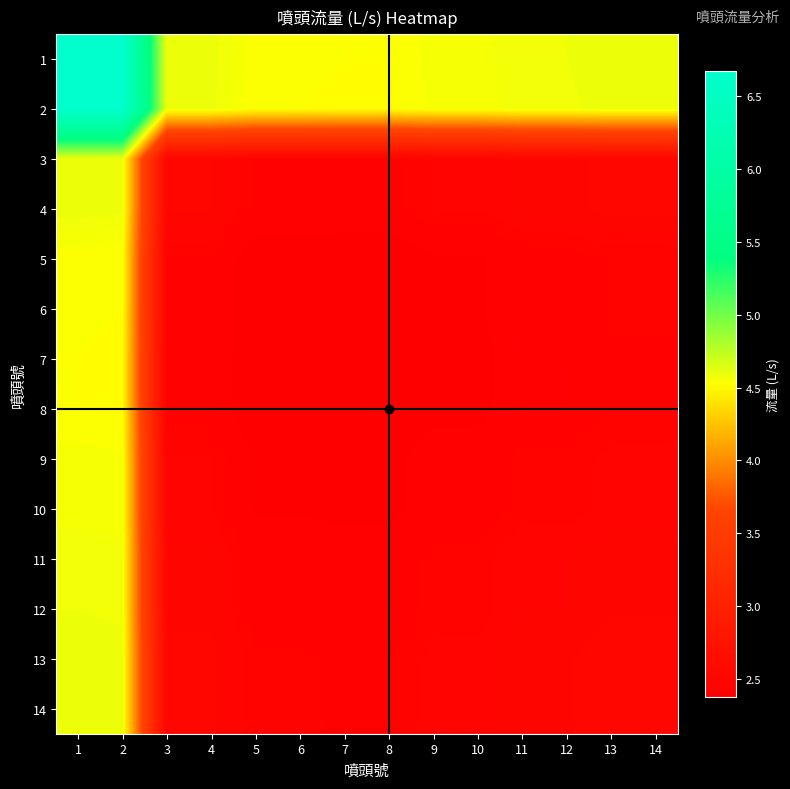

At how many categories does at least one series exceed 5?

2